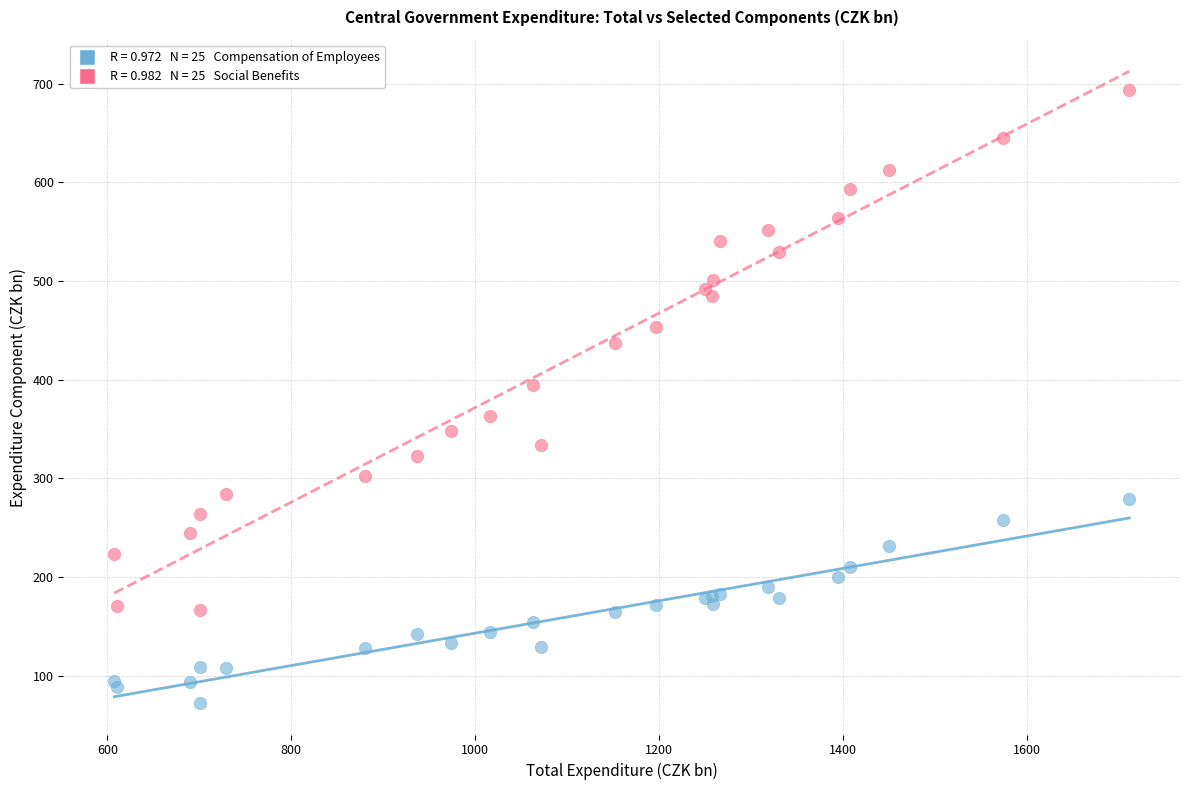

Across all series, what Y value is closest to 383?

394.3